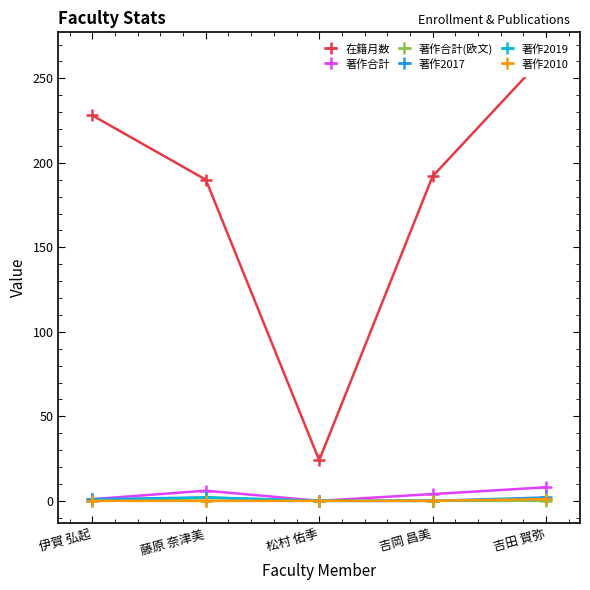

True or false: 著作2017 and 著作合計 intersect in this chart.

False